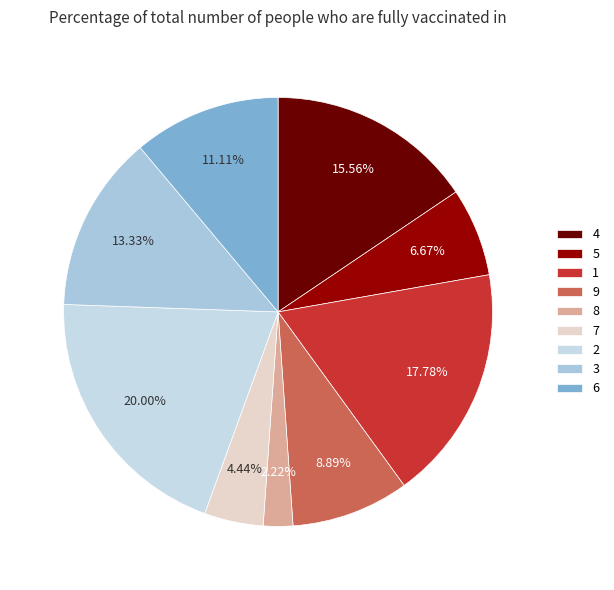

To the nearest percent, what is the difference between the largest and smallest slice percentages?

18%